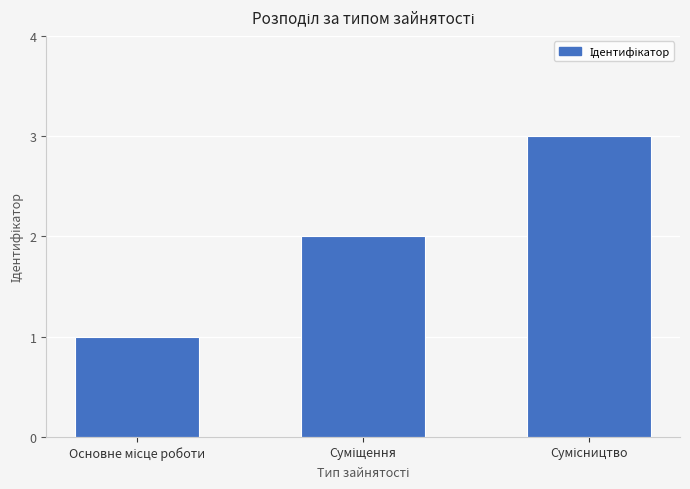

Reading right to left, extract all data points from this chart.

3	2	1